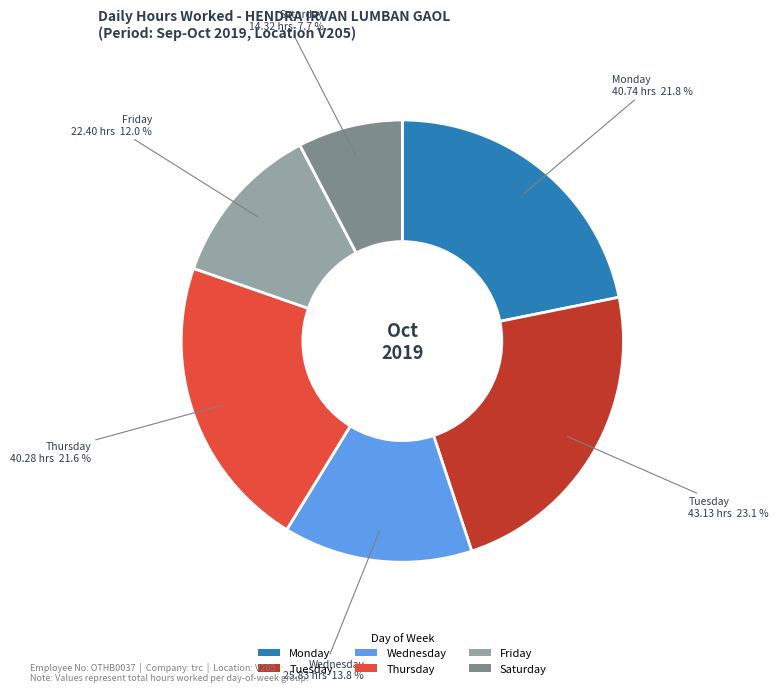

How many segments does this pie chart have?

6